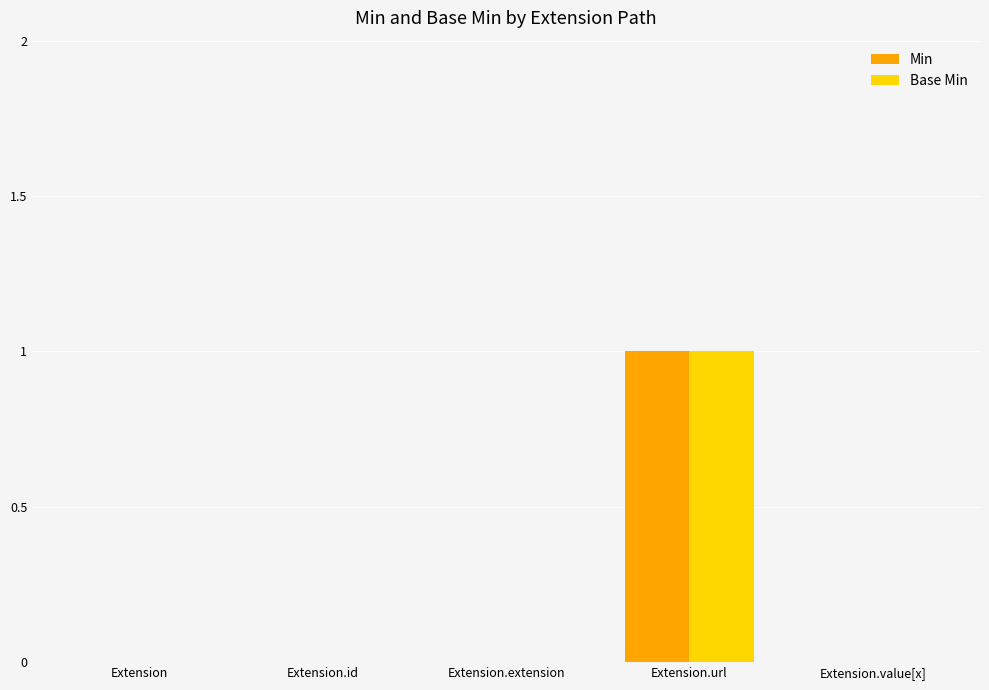

Read the Min value at Extension.url.

1